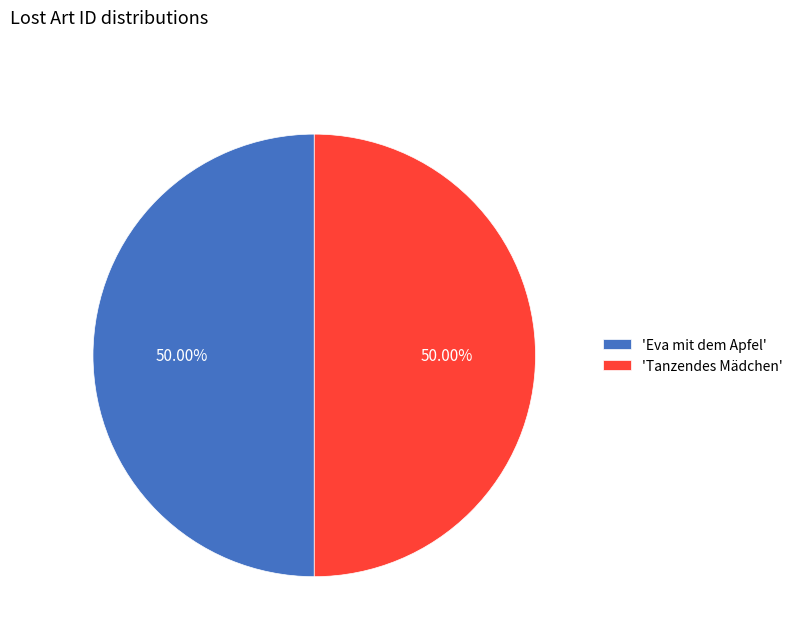

Do 'Eva mit dem Apfel' and 'Tanzendes Mädchen' together represent more than half of the pie?

Yes